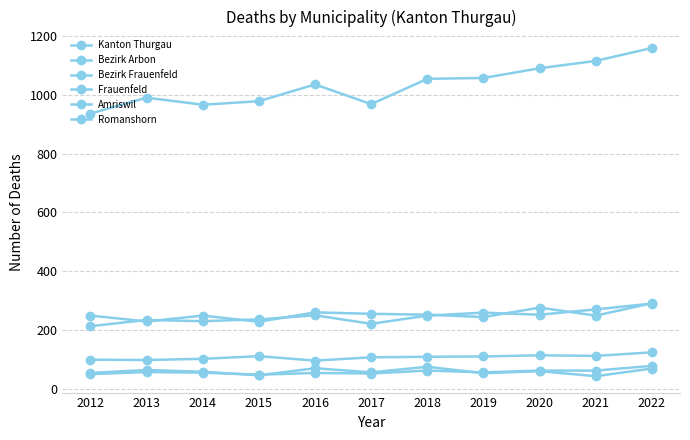

How many interior local peaks does the Kanton Thurgau series have?

2